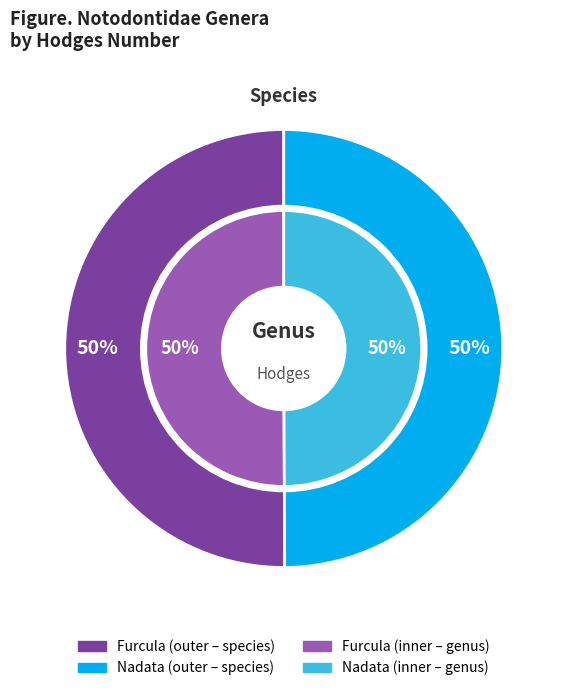

Combined, do Furcula and Nadata account for over 50%?

Yes